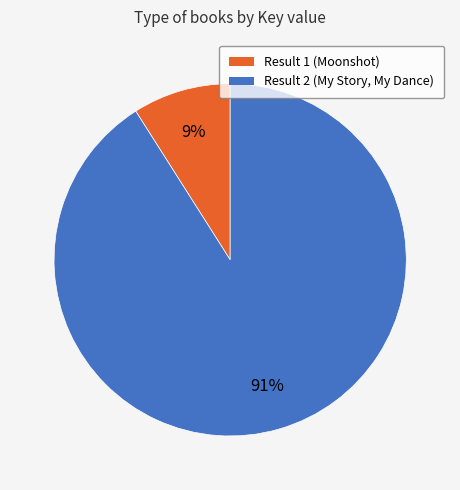

Is Result 1 (Moonshot) the majority of the pie?

No